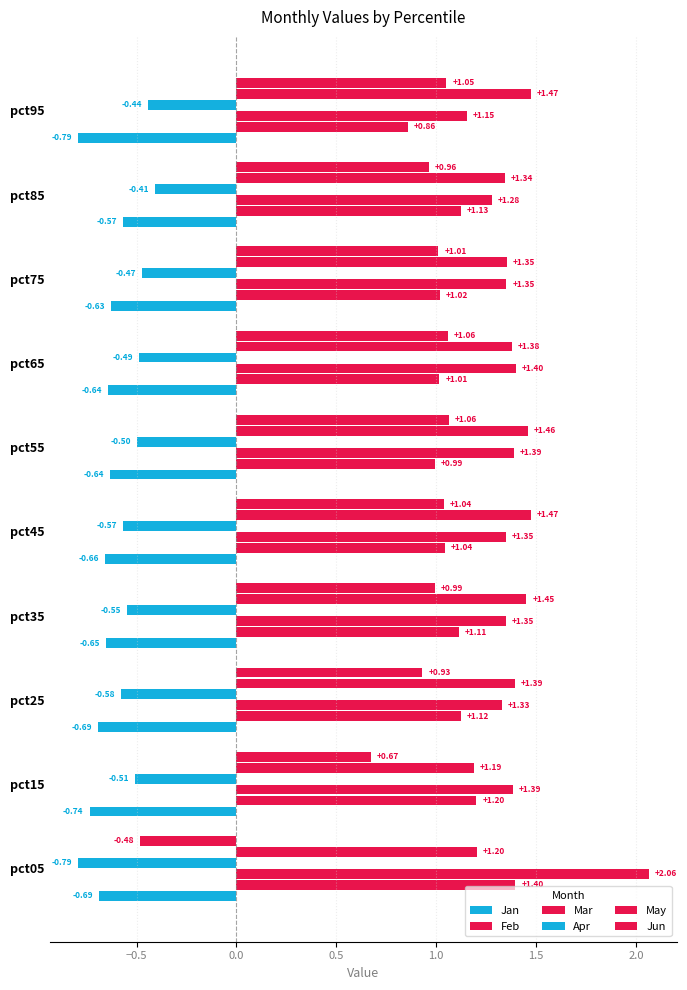

How many series are shown in this chart?

6